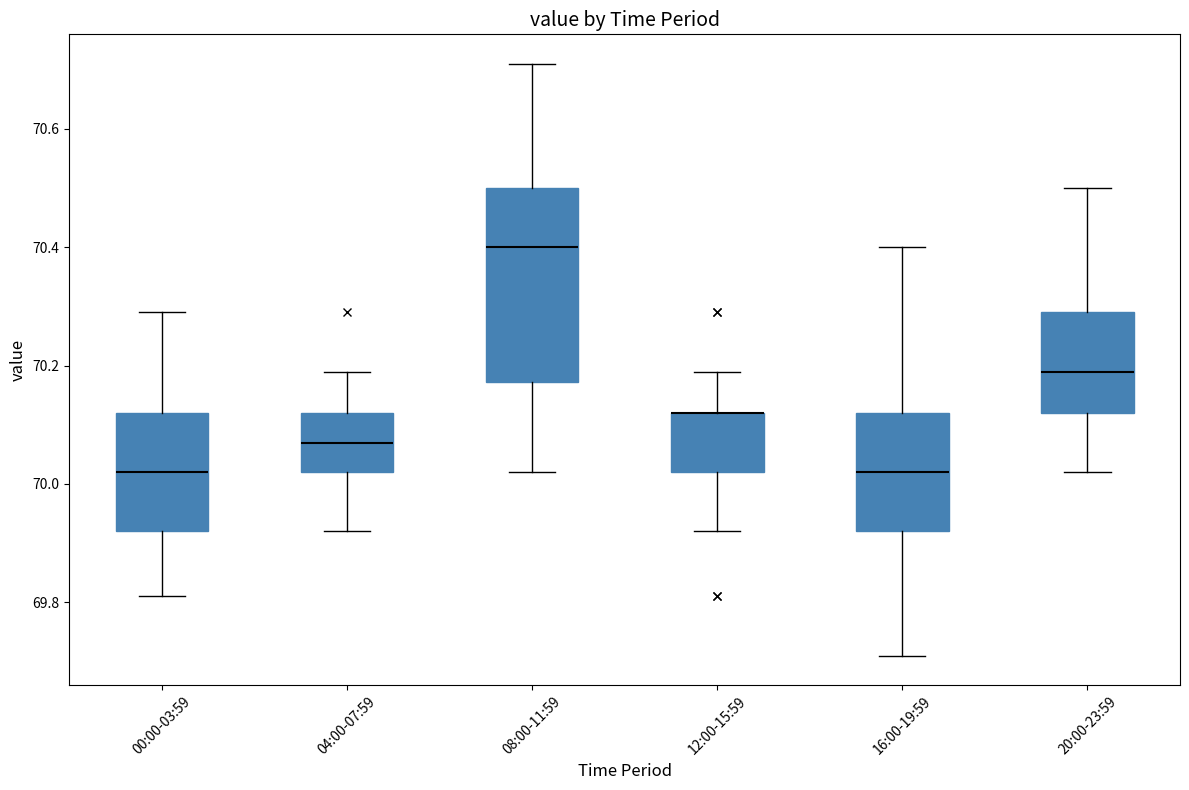

Reading left to right, transcribe this box plot: for each box, give where its median line is, the range the box spans, and where its two whiskers end, as read against the y-axis. The values are not printed on the chart, so give them approximately, as read against the axis.

00:00-03:59: median 70.02, box 69.92 to 70.12, whiskers 69.82 to 70.30
04:00-07:59: median 70.08, box 70.02 to 70.12, whiskers 69.92 to 70.20
08:00-11:59: median 70.40, box 70.18 to 70.50, whiskers 70.02 to 70.72
12:00-15:59: median 70.12 (drawn on the box's upper edge), box 70.02 to 70.12, whiskers 69.92 to 70.20
16:00-19:59: median 70.02, box 69.92 to 70.12, whiskers 69.72 to 70.40
20:00-23:59: median 70.20, box 70.12 to 70.30, whiskers 70.02 to 70.50